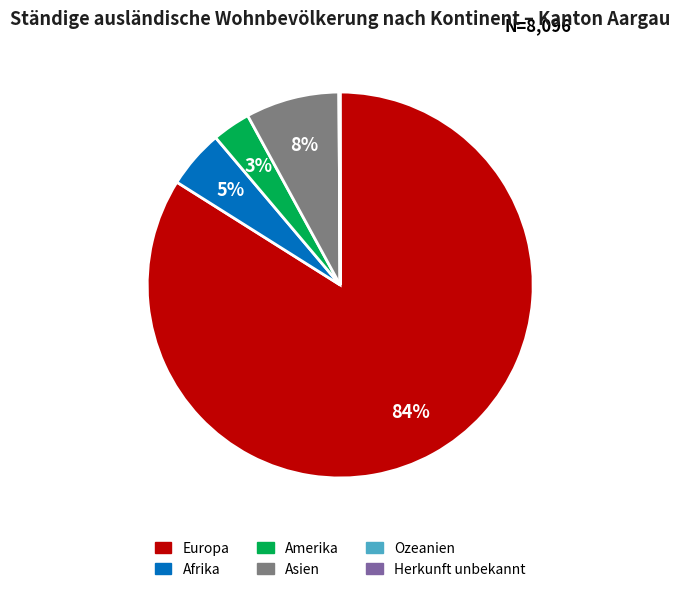

Which has a higher value, Europa or Asien?

Europa